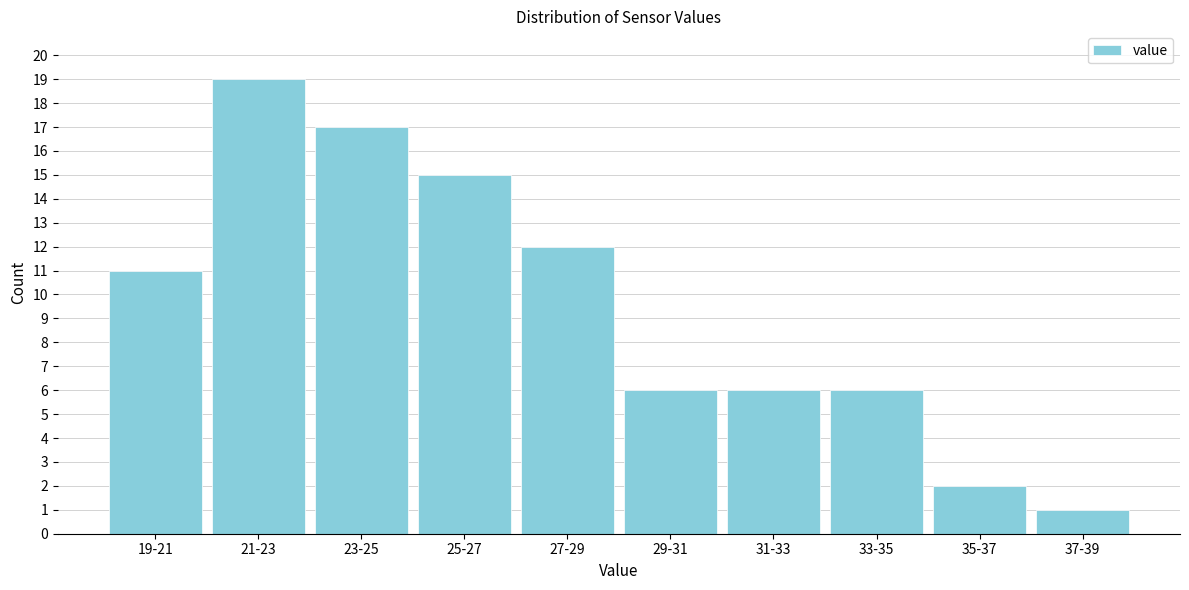

Reading left to right, transcribe all the data shown in this chart.

19-21=11	21-23=19	23-25=17	25-27=15	27-29=12	29-31=6	31-33=6	33-35=6	35-37=2	37-39=1